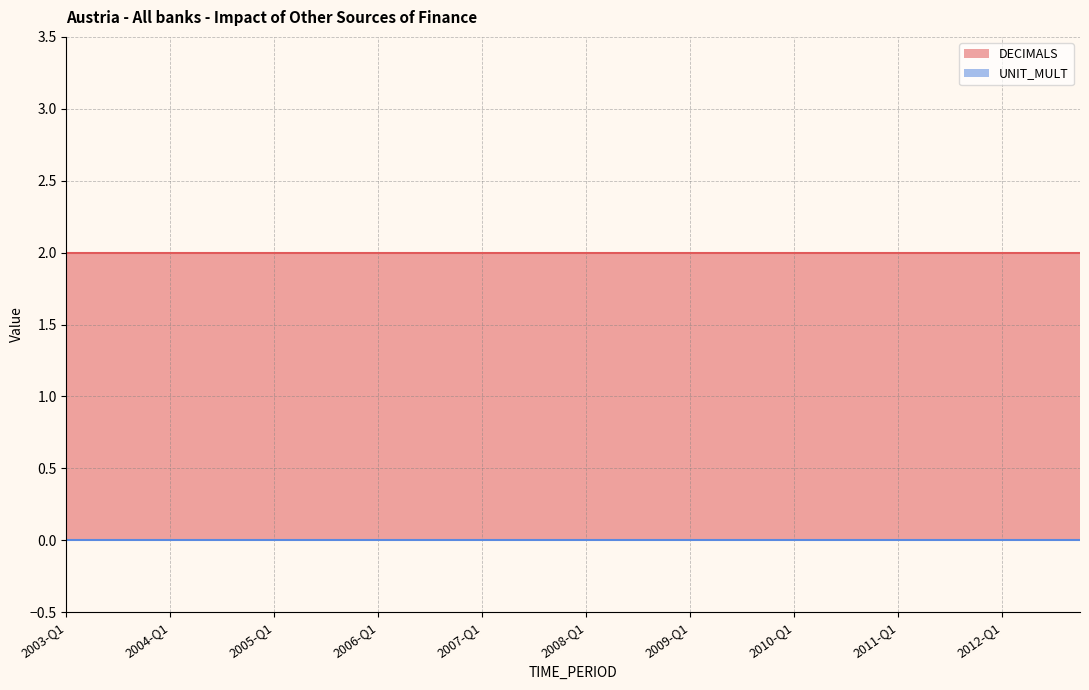

True or false: UNIT_MULT and DECIMALS intersect in this chart.

False